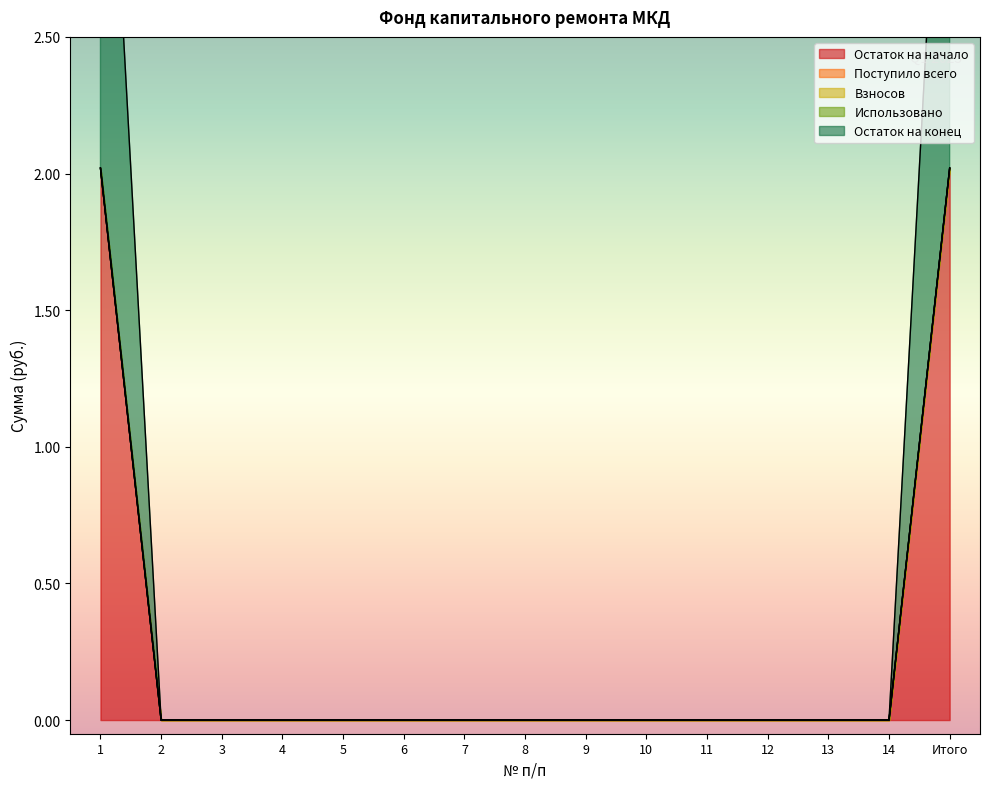

Is the value of Поступило всего at 13 greater than the value of Взносов at 12?

No